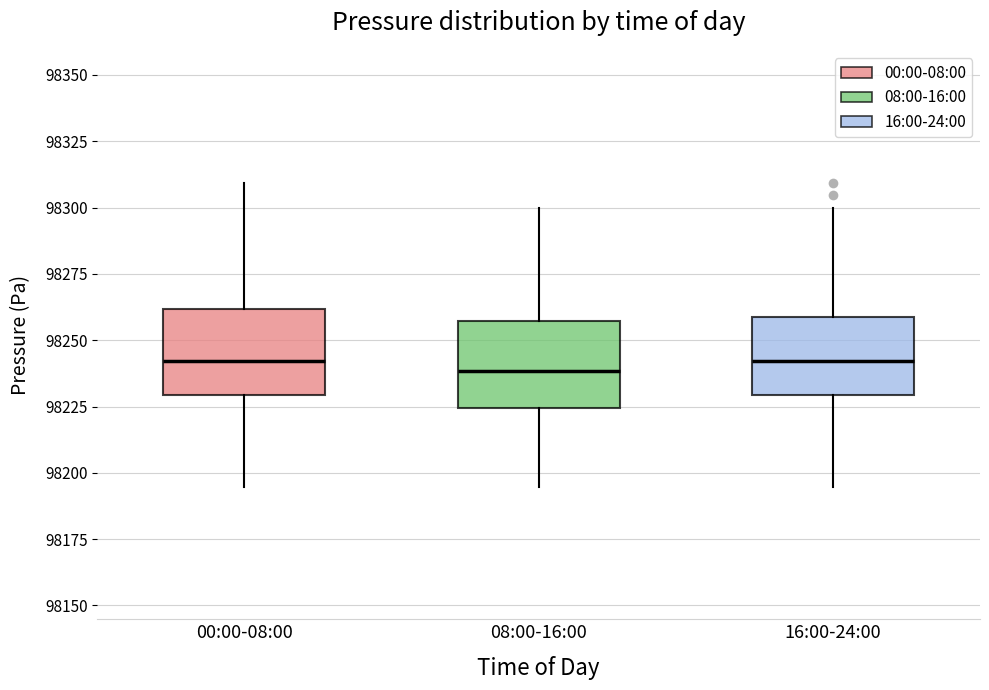

Reading left to right, read every box against the y-axis: the position of its median line, the range the box covers, and the ends of its whiskers. The values are not printed on the chart, so give them approximately, as read against the axis.

00:00-08:00: median 98240, box 98230 to 98260, whiskers 98195 to 98310
08:00-16:00: median 98240, box 98225 to 98255, whiskers 98195 to 98300
16:00-24:00: median 98240, box 98230 to 98260, whiskers 98195 to 98300